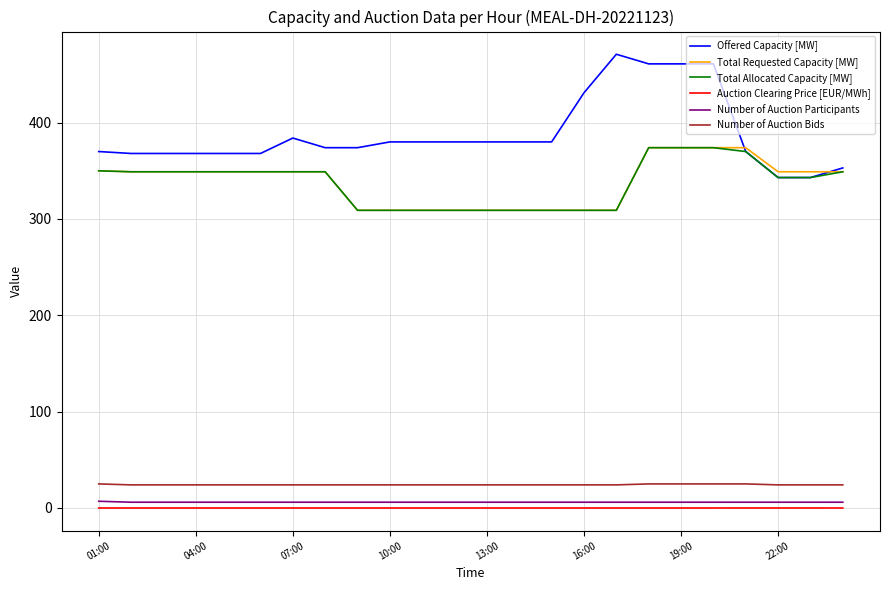

Which series has the largest range (max minus min)?

Offered Capacity [MW]